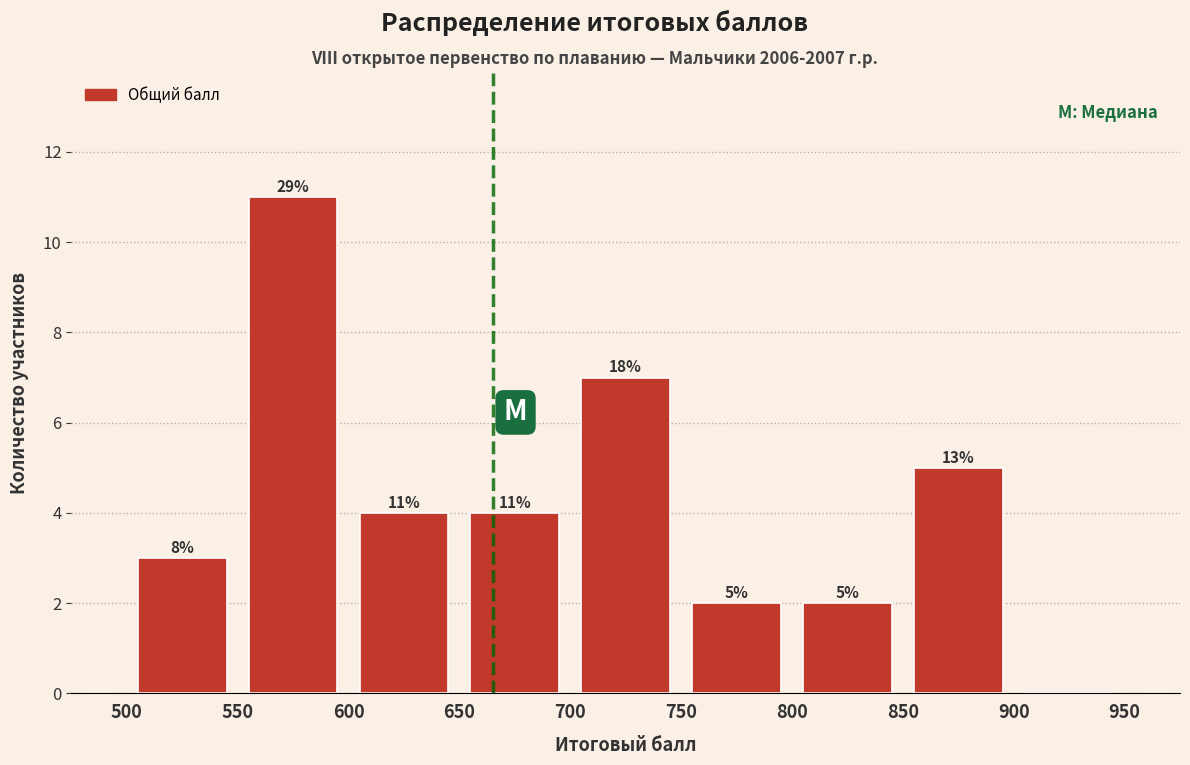

Which range on the x-axis has the tallest bar?

550 to 600